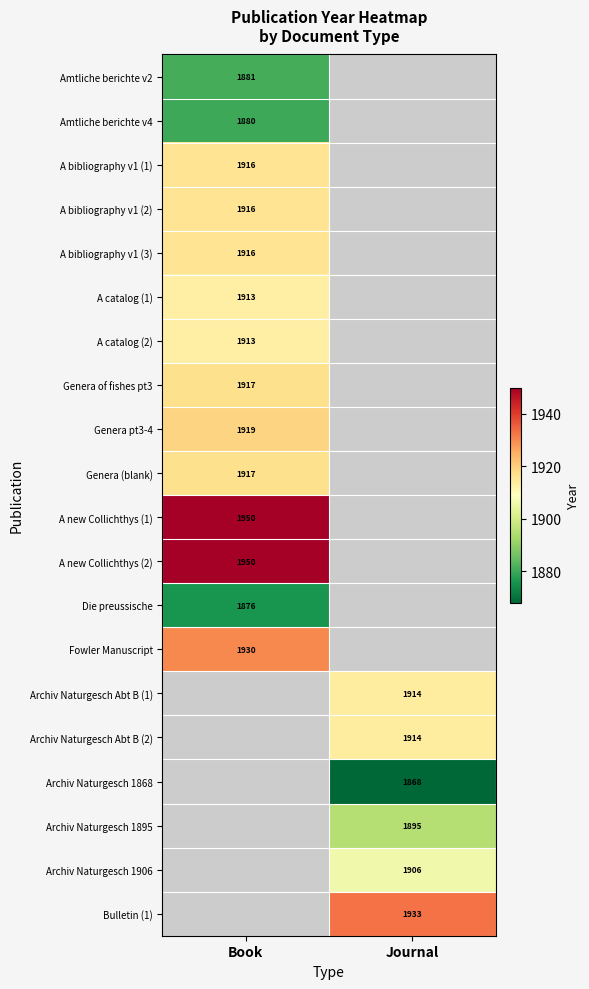

The value of Amtliche berichte v4 at Book is 2604. True or false?

False